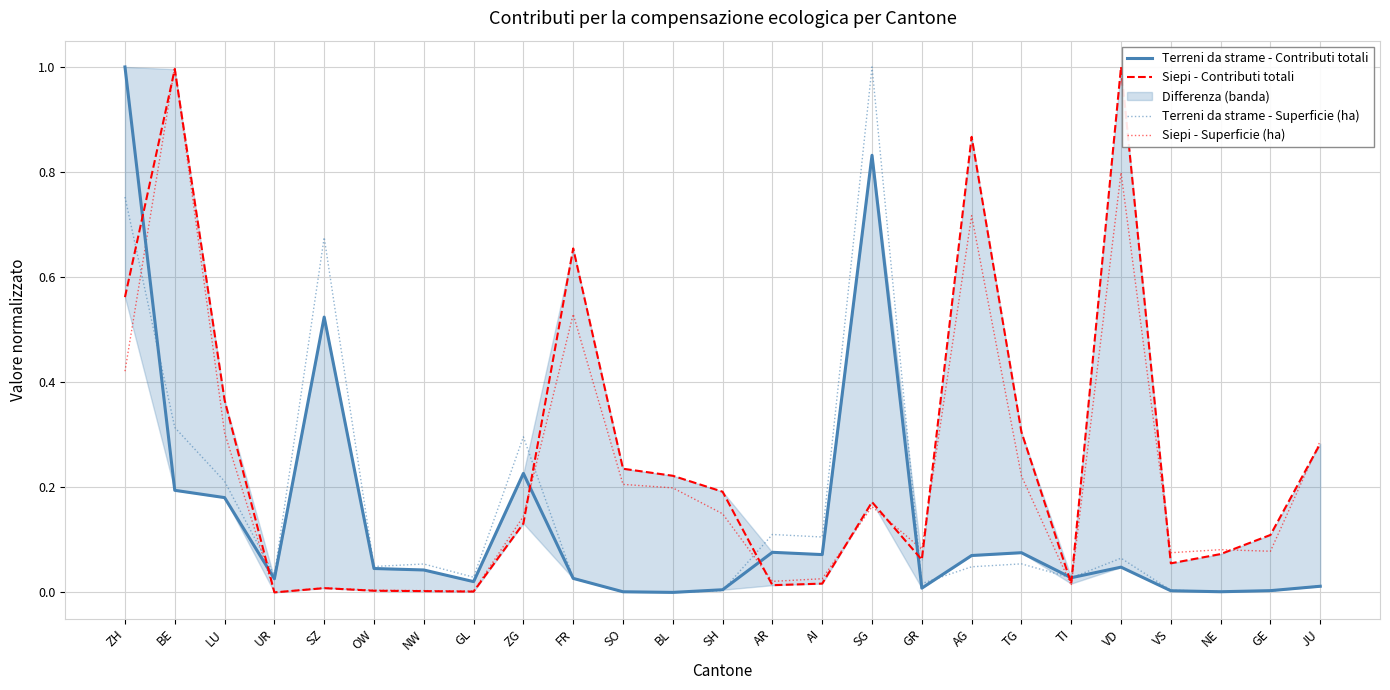

Which series has the largest range (max minus min)?

Terreni da strame - Contributi totali